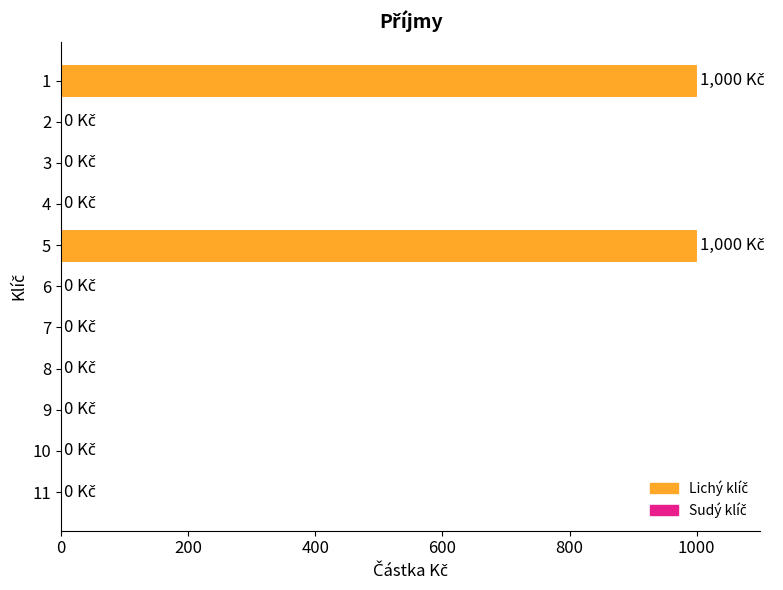

The value at 10 is 375. True or false?

False